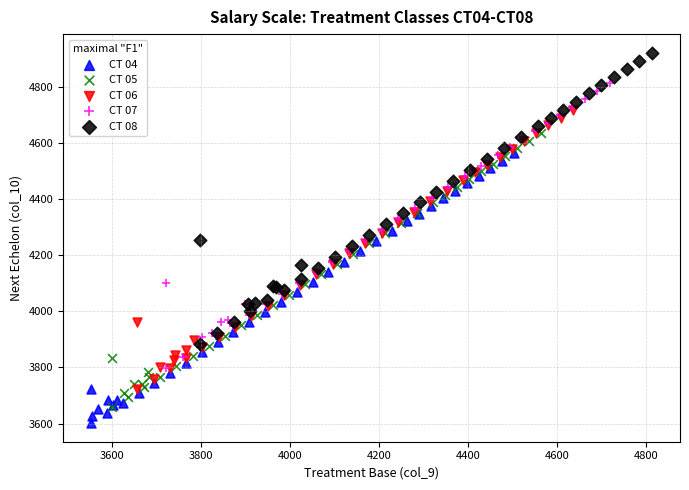

Which series reaches the maximum Y coordinate?

CT 08